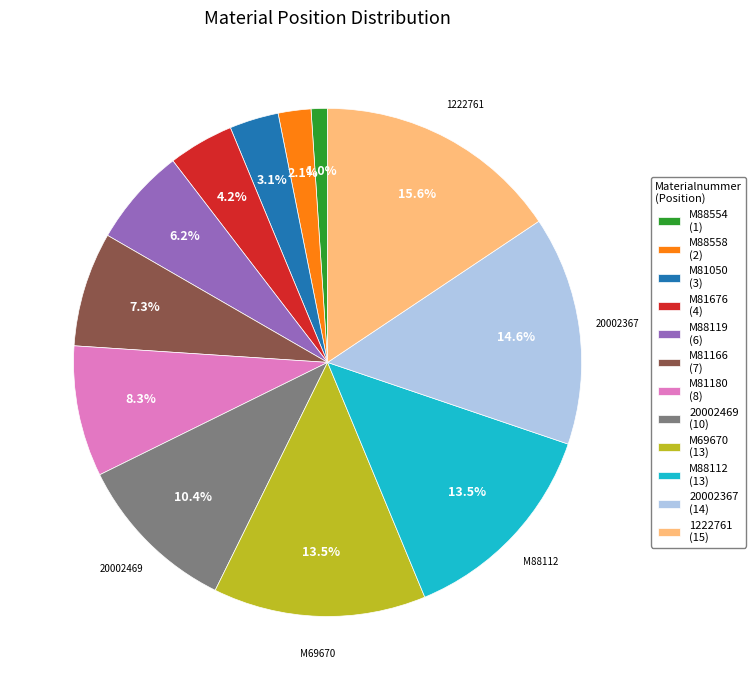

Is M81676 the majority of the pie?

No